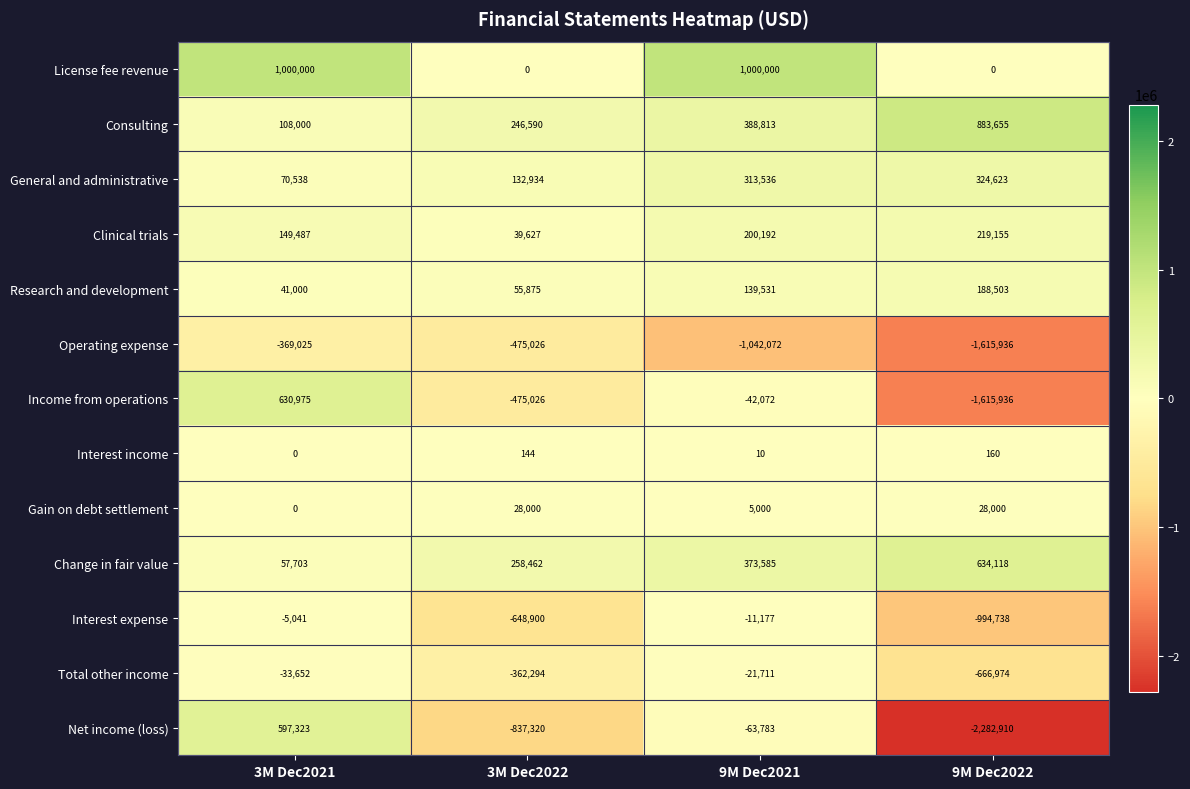

What is the average value of the Operating expense series?

-875515